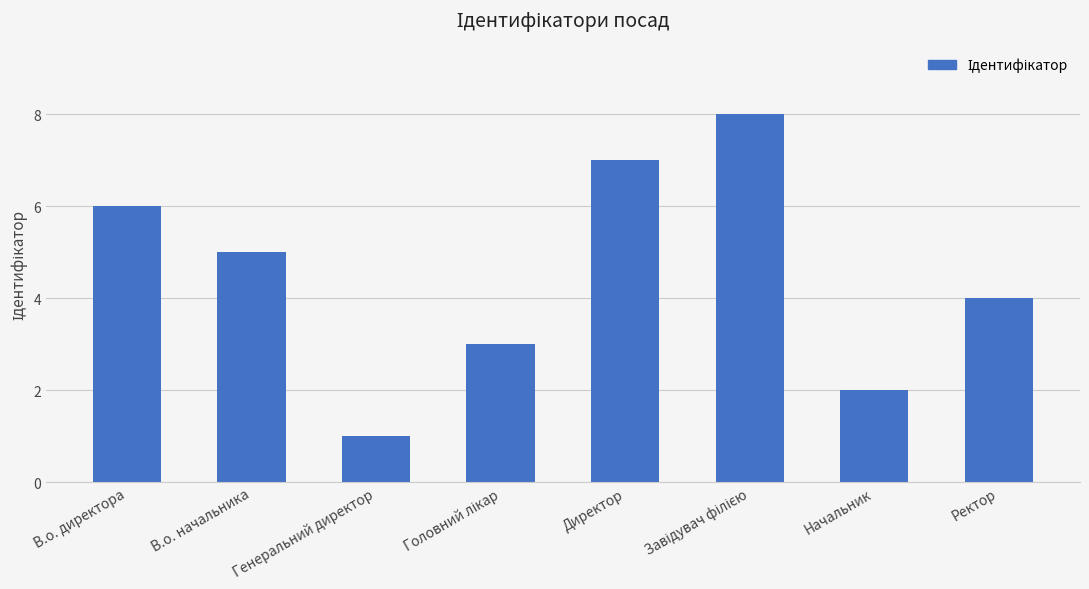

Which category has the lowest value across all series?

Генеральний директор